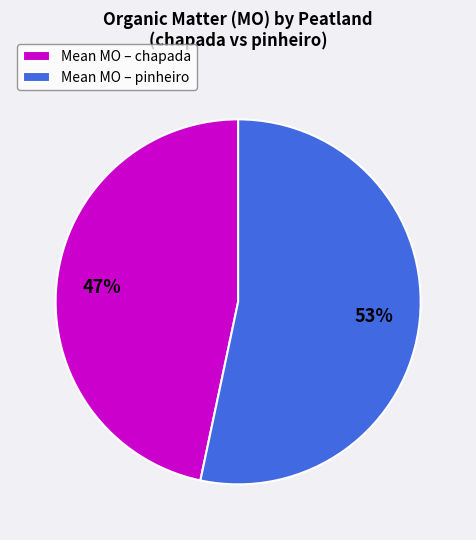

To the nearest percent, what is the average slice percentage?

50%